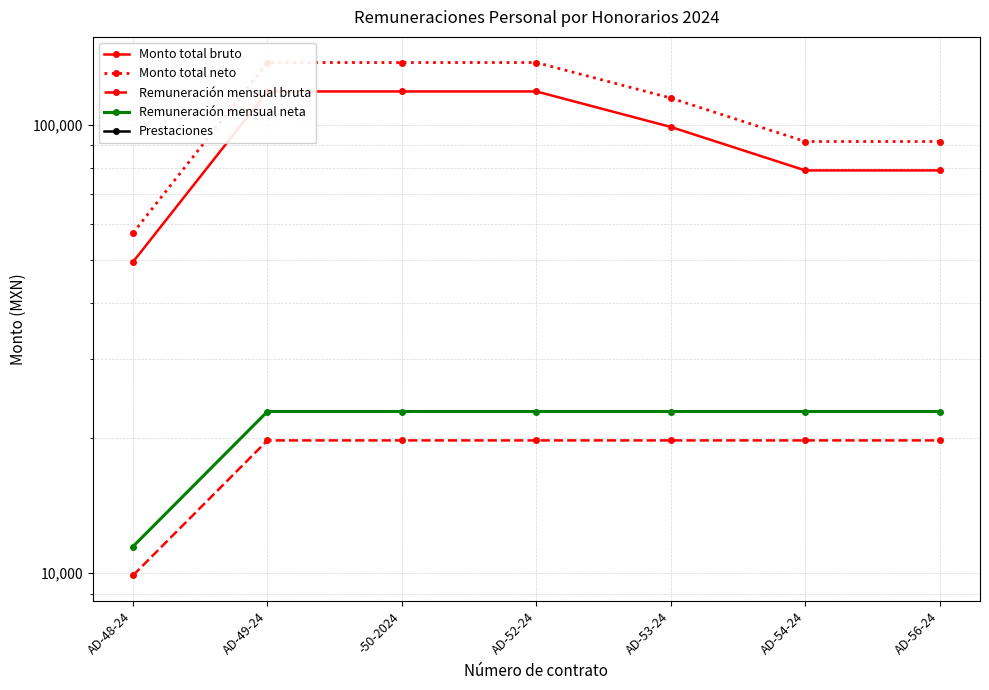

The Monto total bruto series shows 162974.3 at AD-52-24. True or false?

False